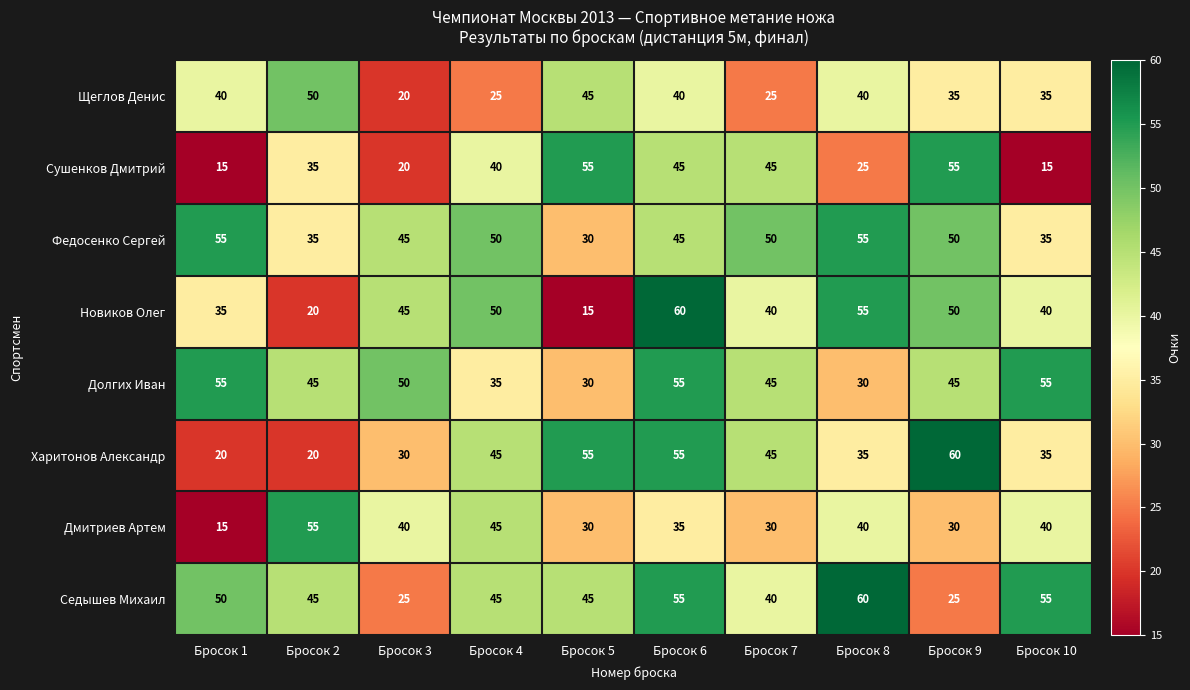

How many categories are shown in the chart?

10